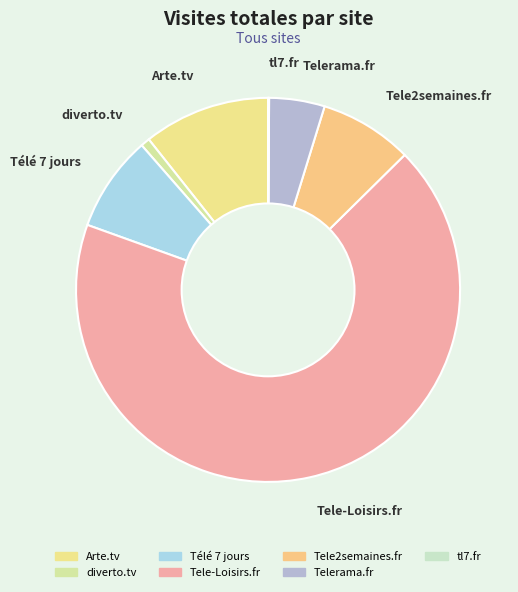

Which category has the biggest portion of the pie?

Tele-Loisirs.fr